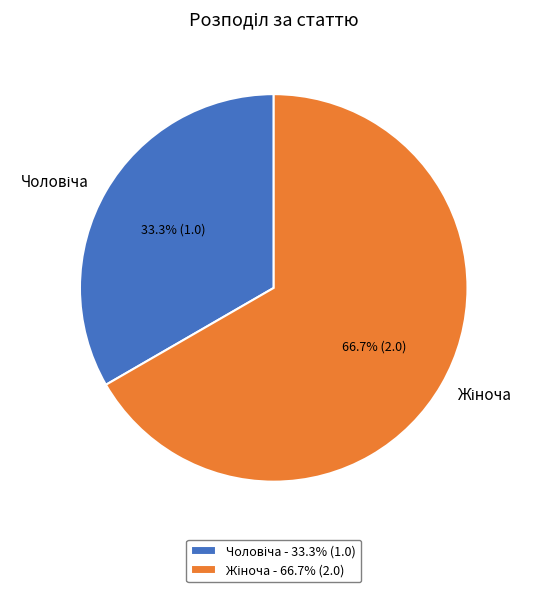

Does any single category account for the majority?

Yes